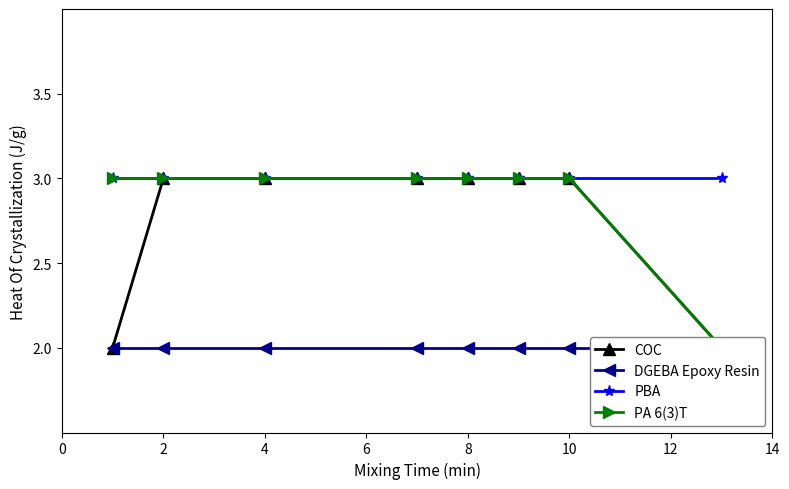

True or false: PBA and COC intersect in this chart.

False